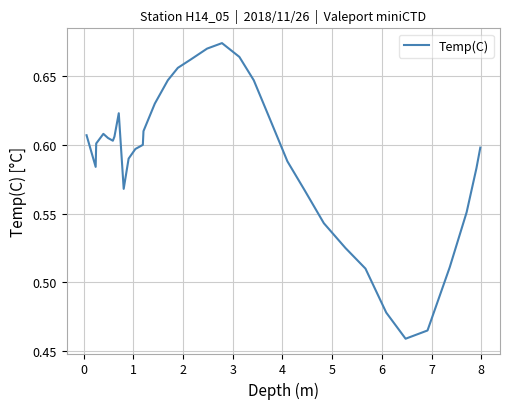

Does the chart have visible grid lines?

Yes